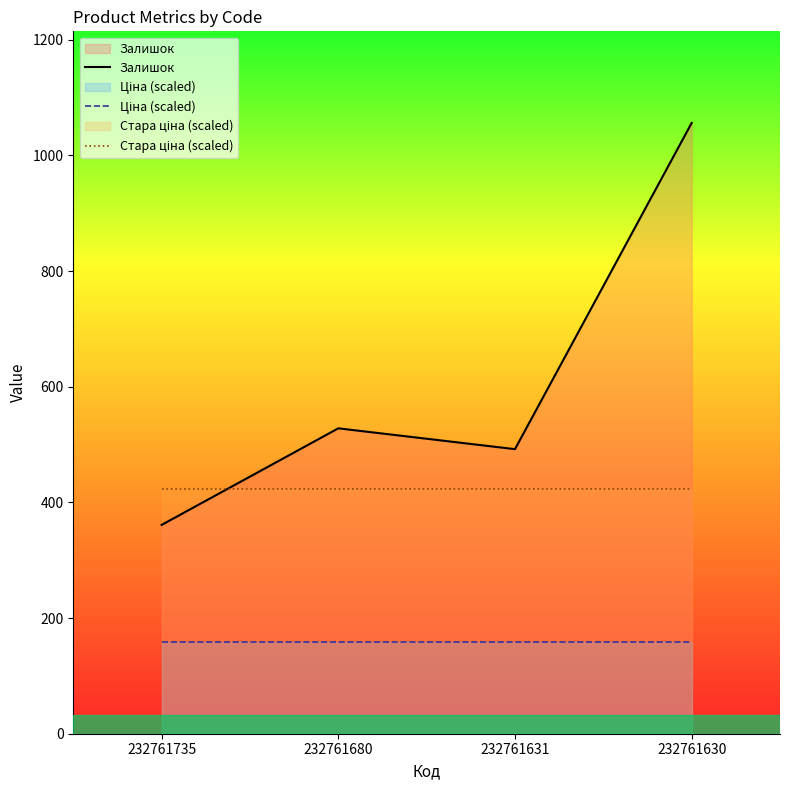

At which category does the chart reach its minimum across all series?

232761735